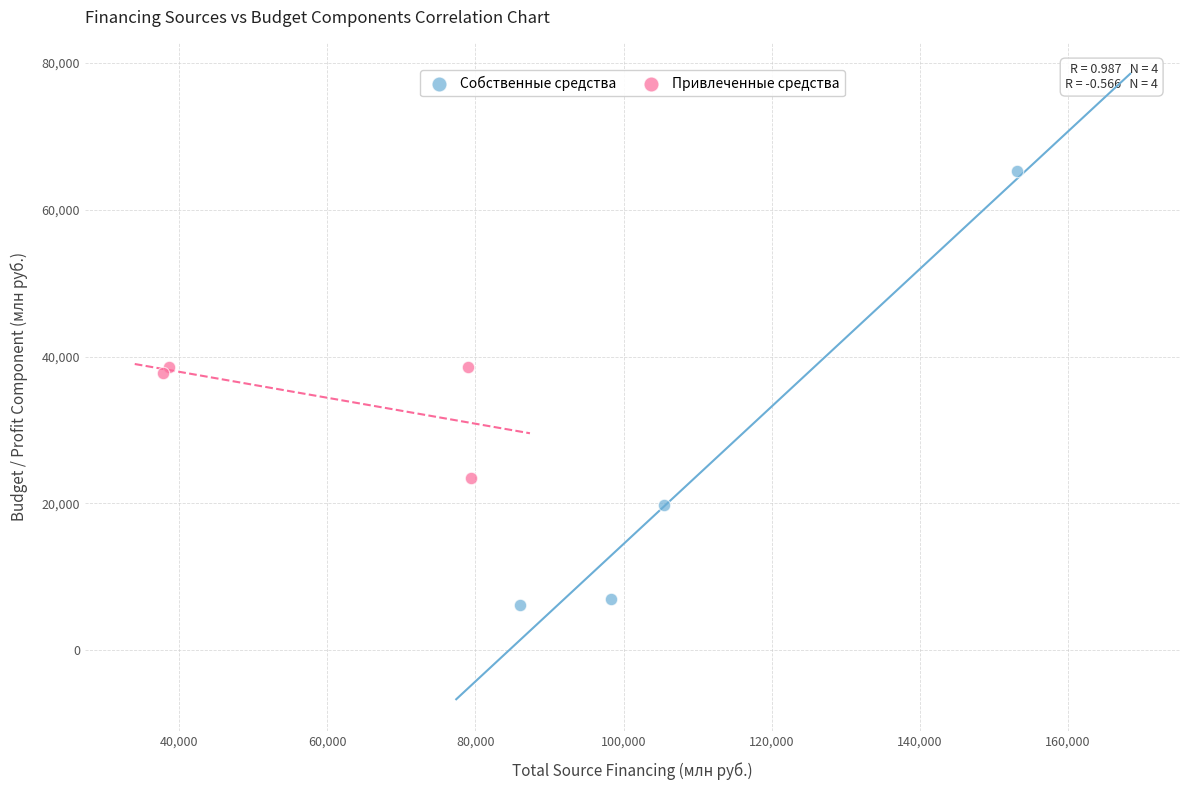

Which series contains the highest Y value?

Собственные средства